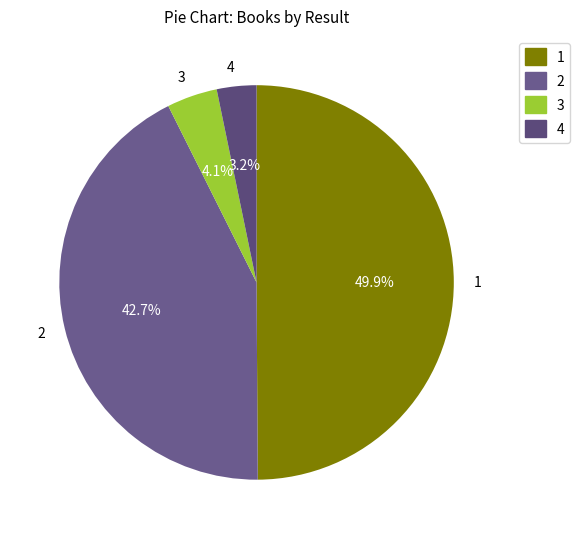

What is the largest slice in the pie chart?

1